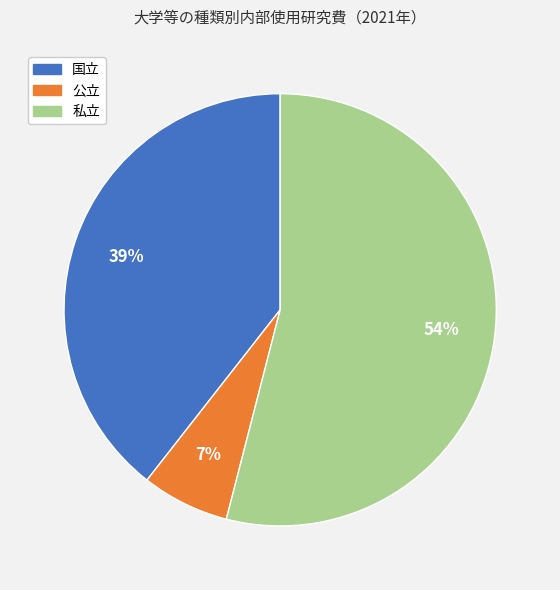

Rank the categories by value from highest to lowest.

私立, 国立, 公立